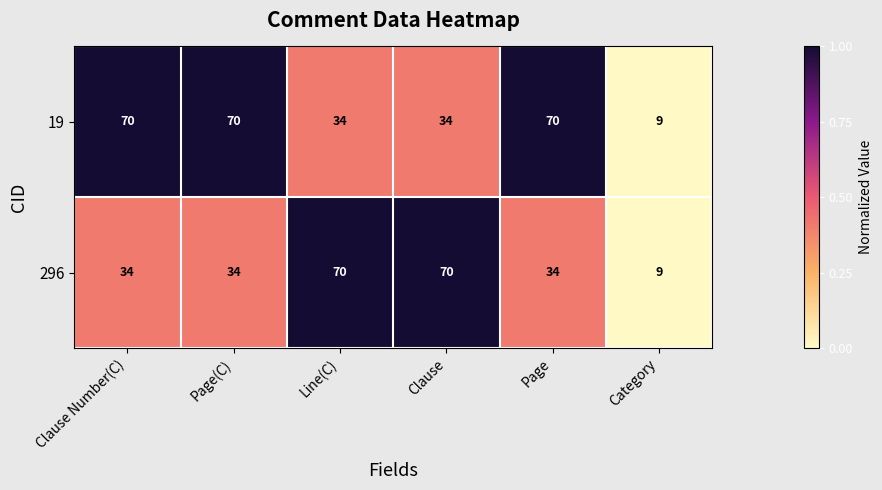

Count the number of data series in this chart.

2